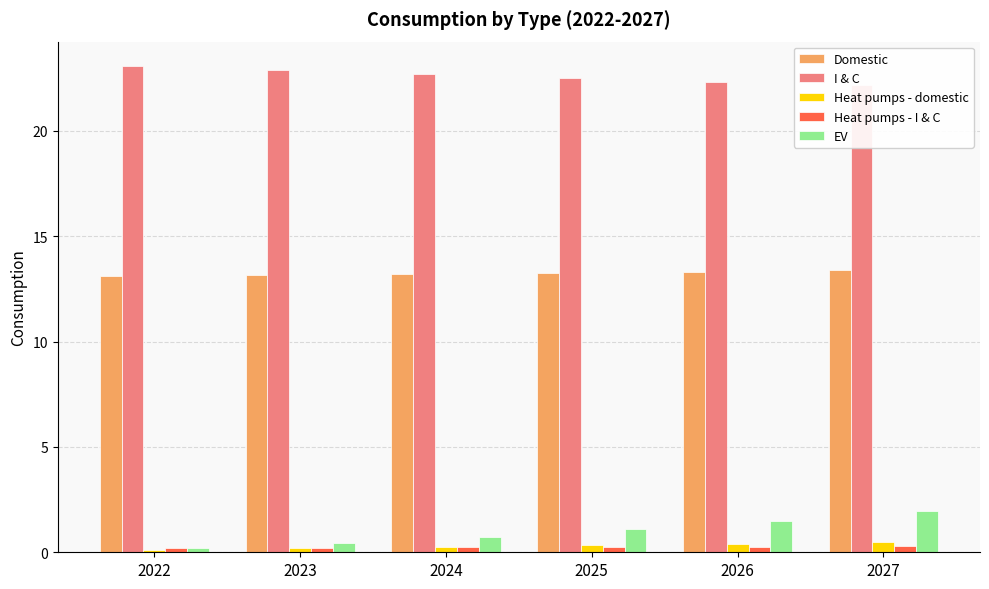

At 2025, list the series in order from largest to smallest.

I & C, Domestic, EV, Heat pumps - domestic, Heat pumps - I & C